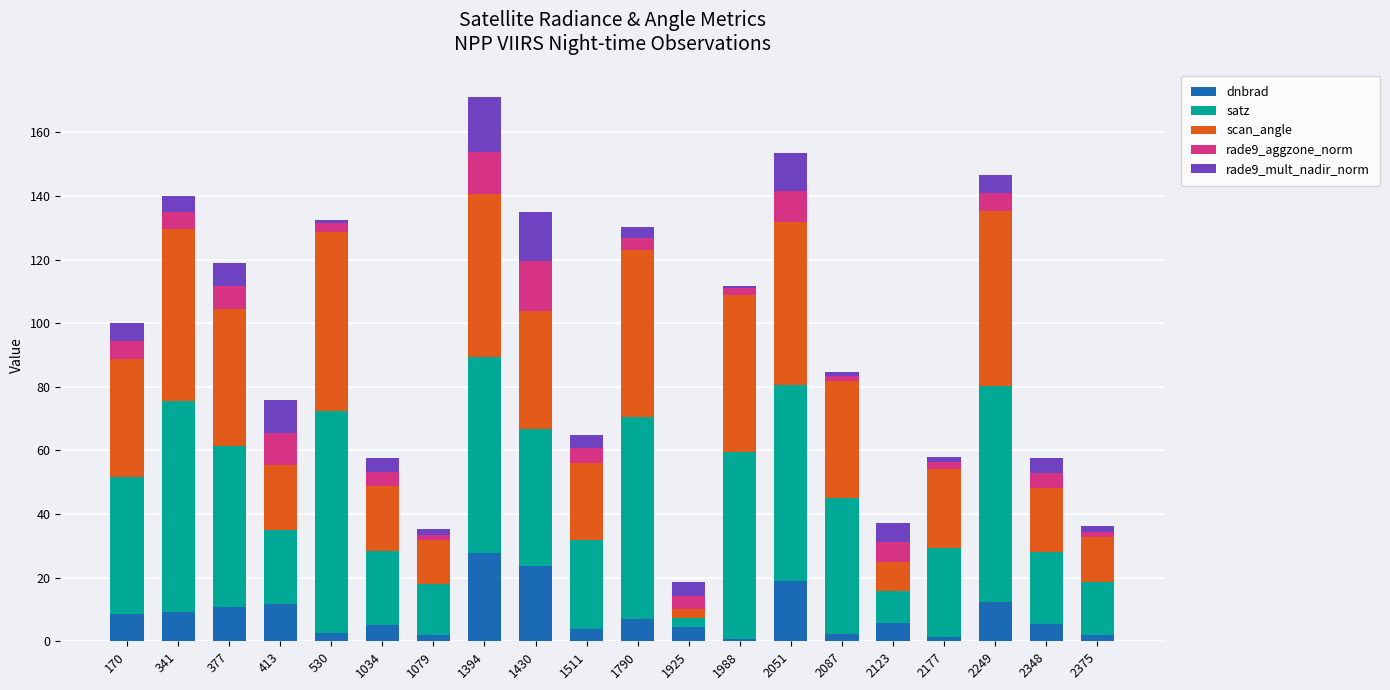

What is the highest value of the dnbrad series?

27.7